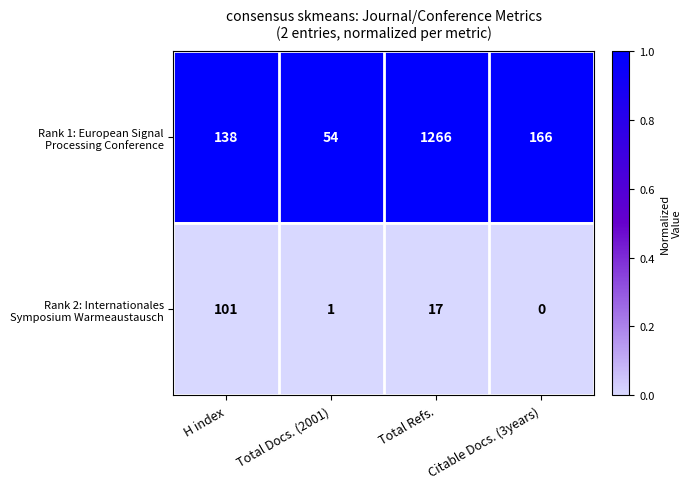

What is the spread (max minus min) of values at Citable Docs. (3years)?

166